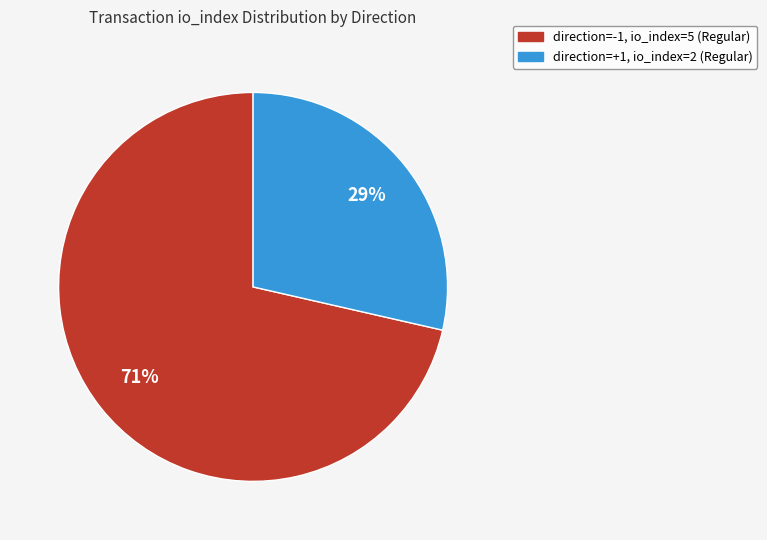

Does any single category account for the majority?

Yes